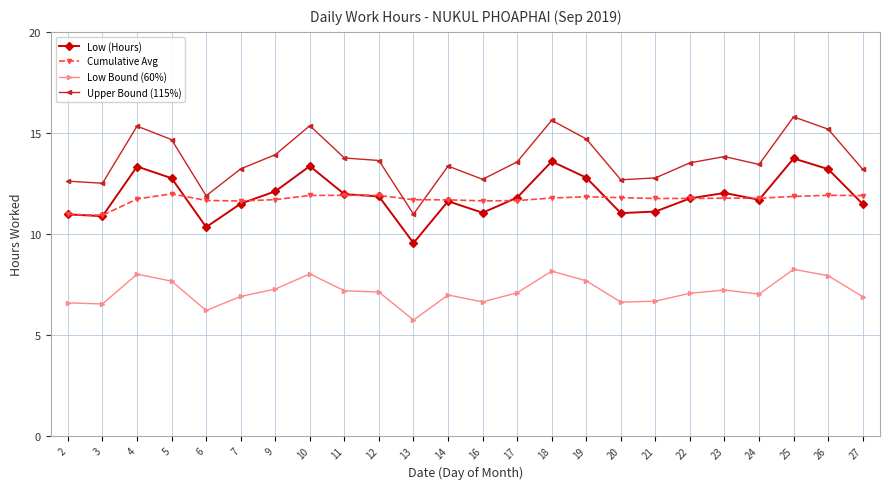

True or false: Upper Bound (115%) has more than 0 interior local peaks.

True